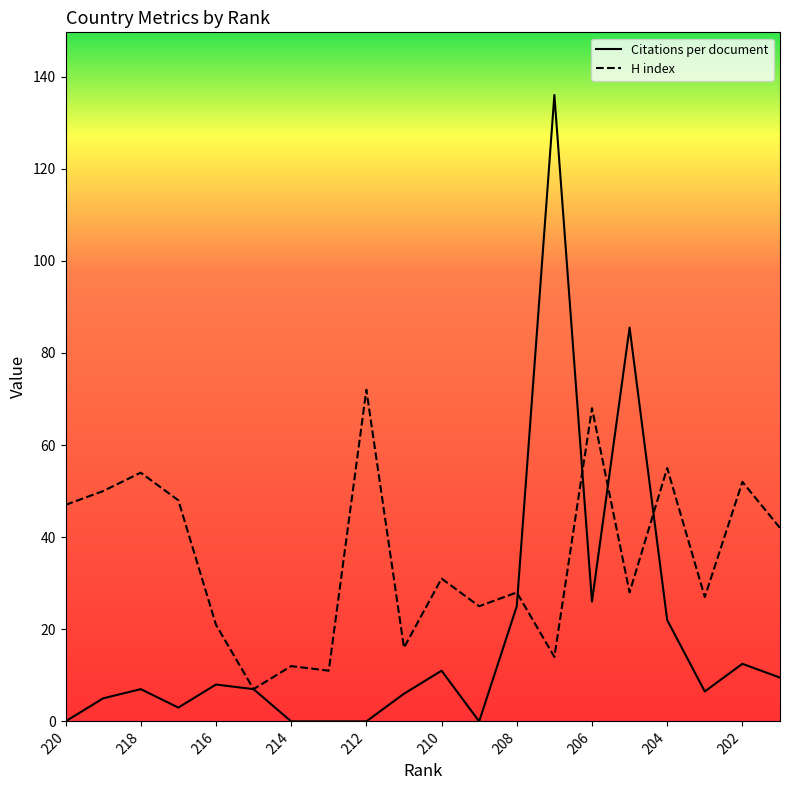

Which category has the lowest value in the H index series?

215